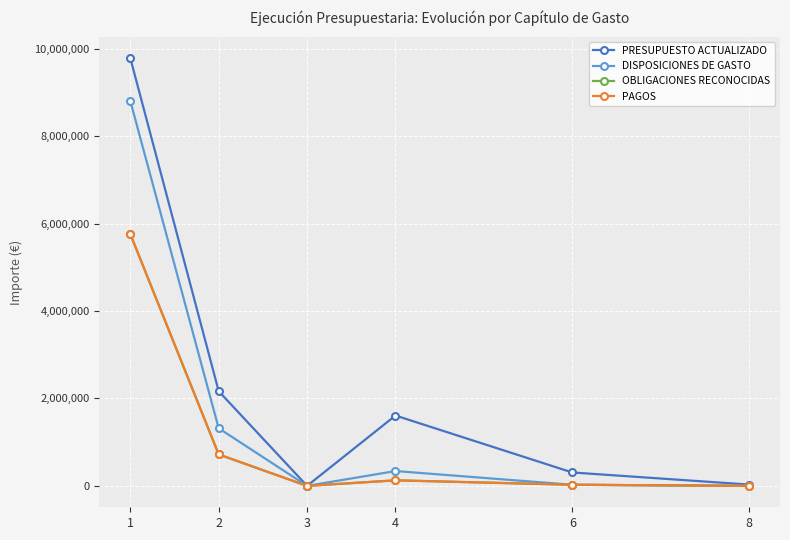

Reading left to right, transcribe all the data shown in this chart.

PRESUPUESTO ACTUALIZADO: 9788278	2166197	225	1609300	307000	30000
DISPOSICIONES DE GASTO: 8808928	1318236	0	339550	25728	0
OBLIGACIONES RECONOCIDAS: 5761652	719591	0	126853	25728	0
PAGOS: 5761652	719591	0	126853	25728	0